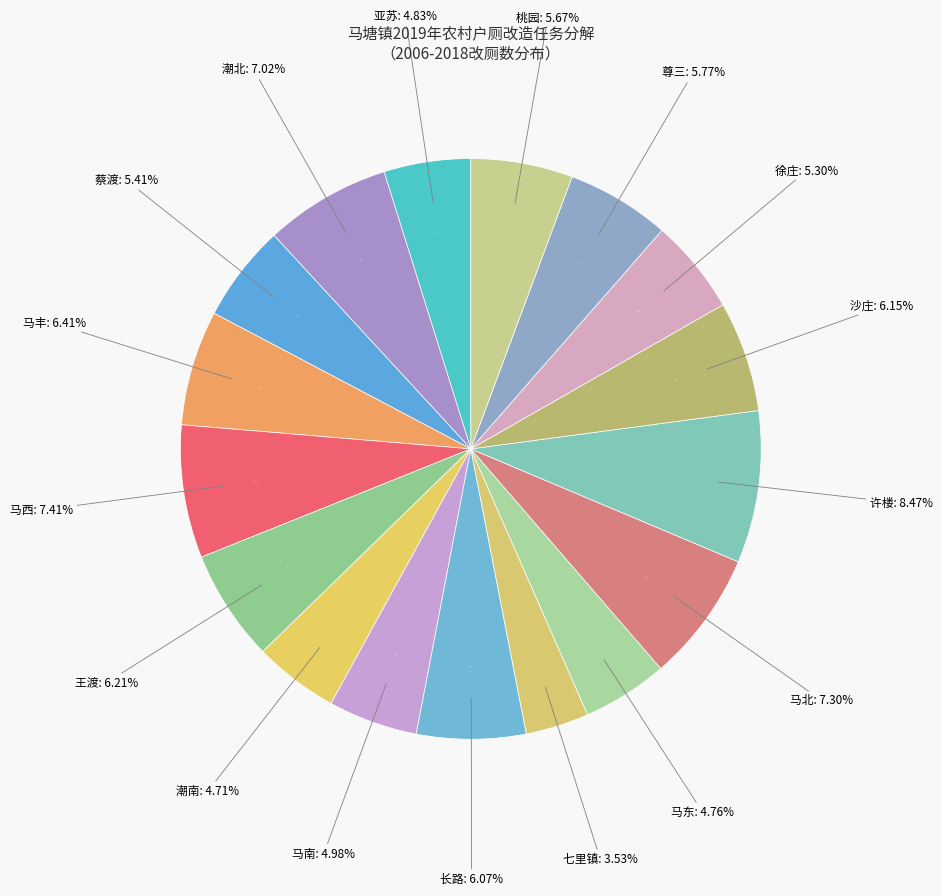

Is there a majority slice in this chart?

No